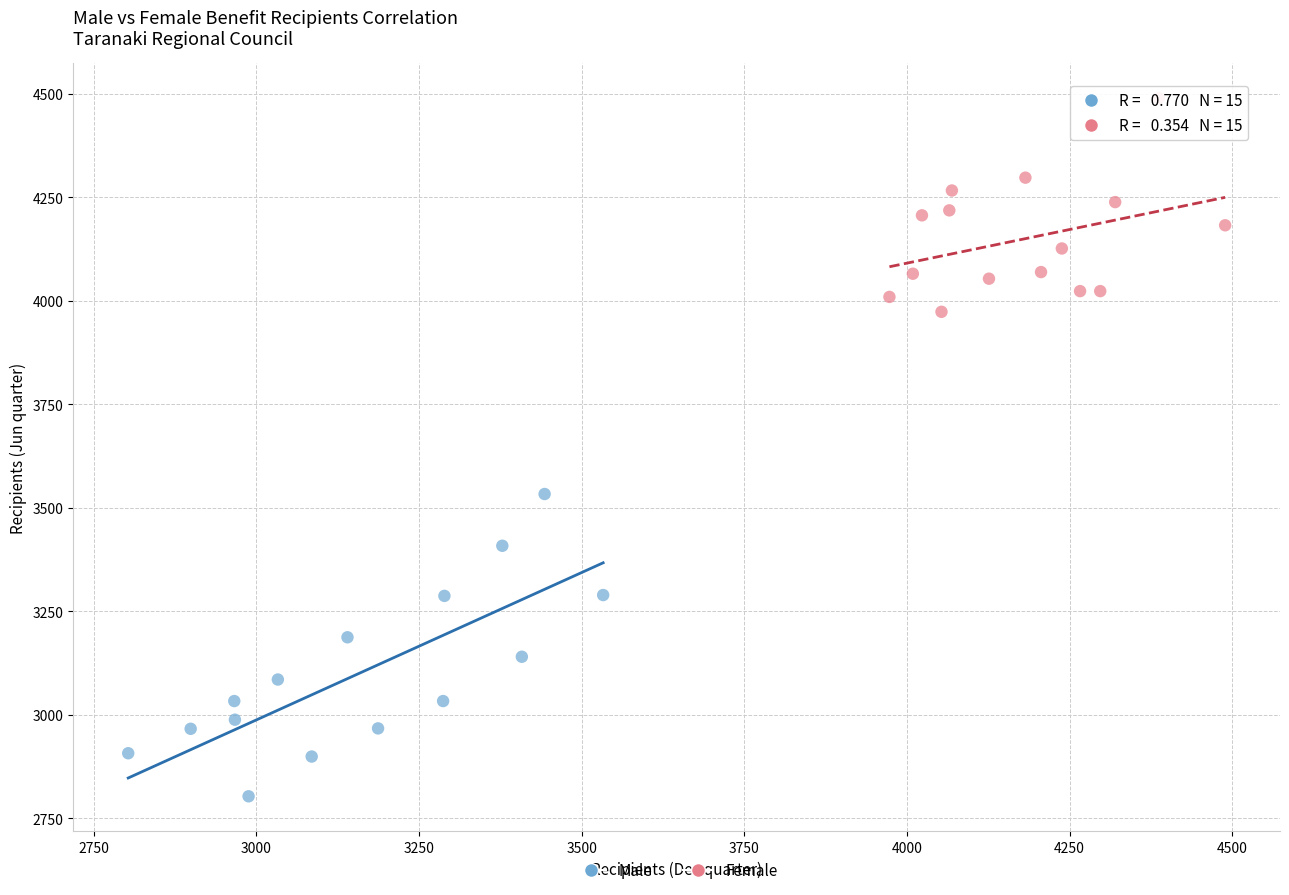

Which series has the widest spread of Y values?

Male